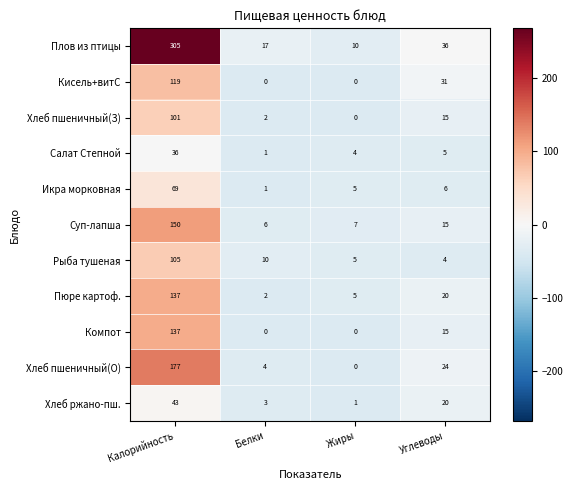

What is the sum of the Хлеб ржано-пш. values at Белки and Жиры?

4